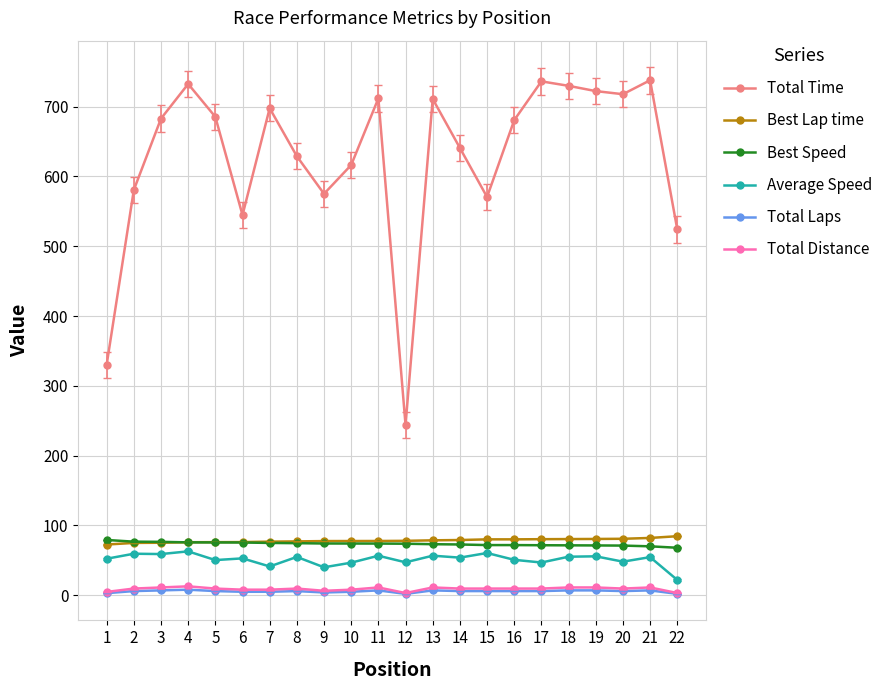

What is the minimum value shown in the chart?

2.0